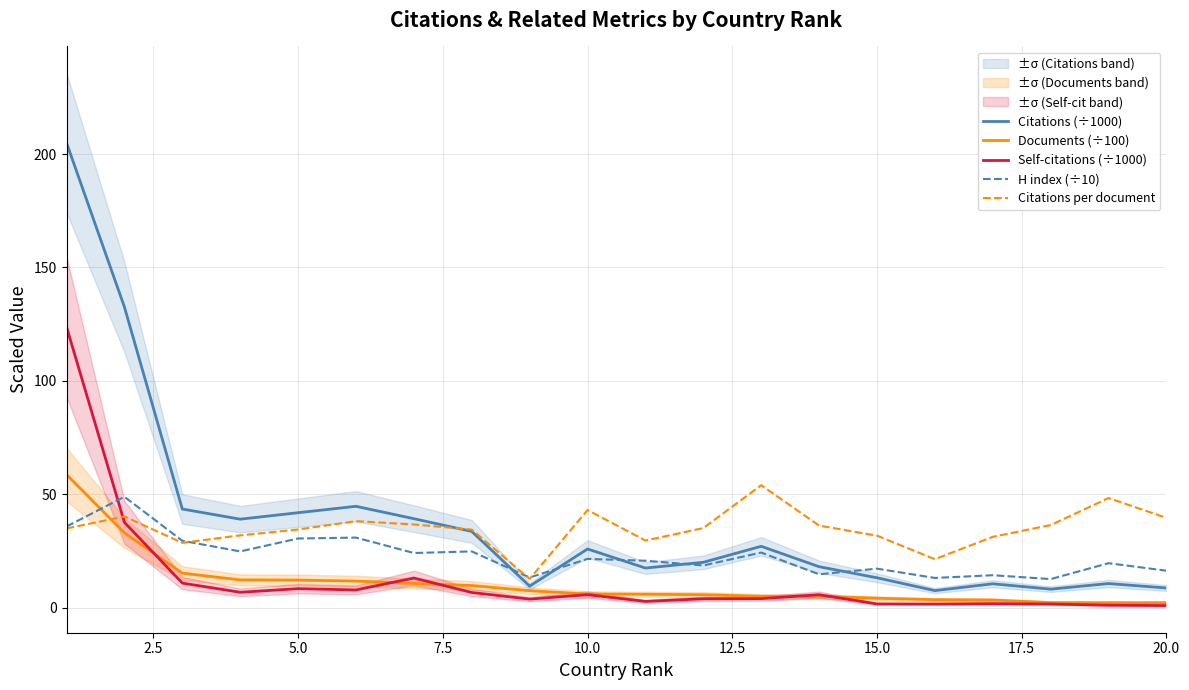

What is the lowest value of the Citations (÷1000) series?

7.5